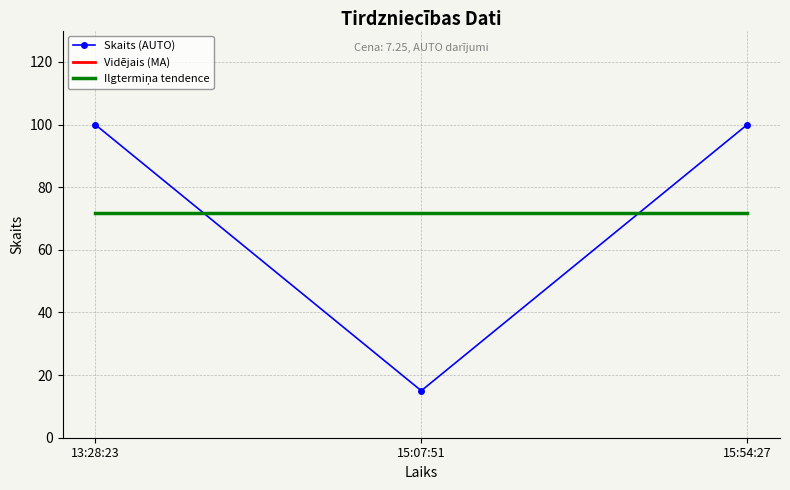

Approximately how many times larger is the value at 15:07:51 compared to 13:28:23?

0.1